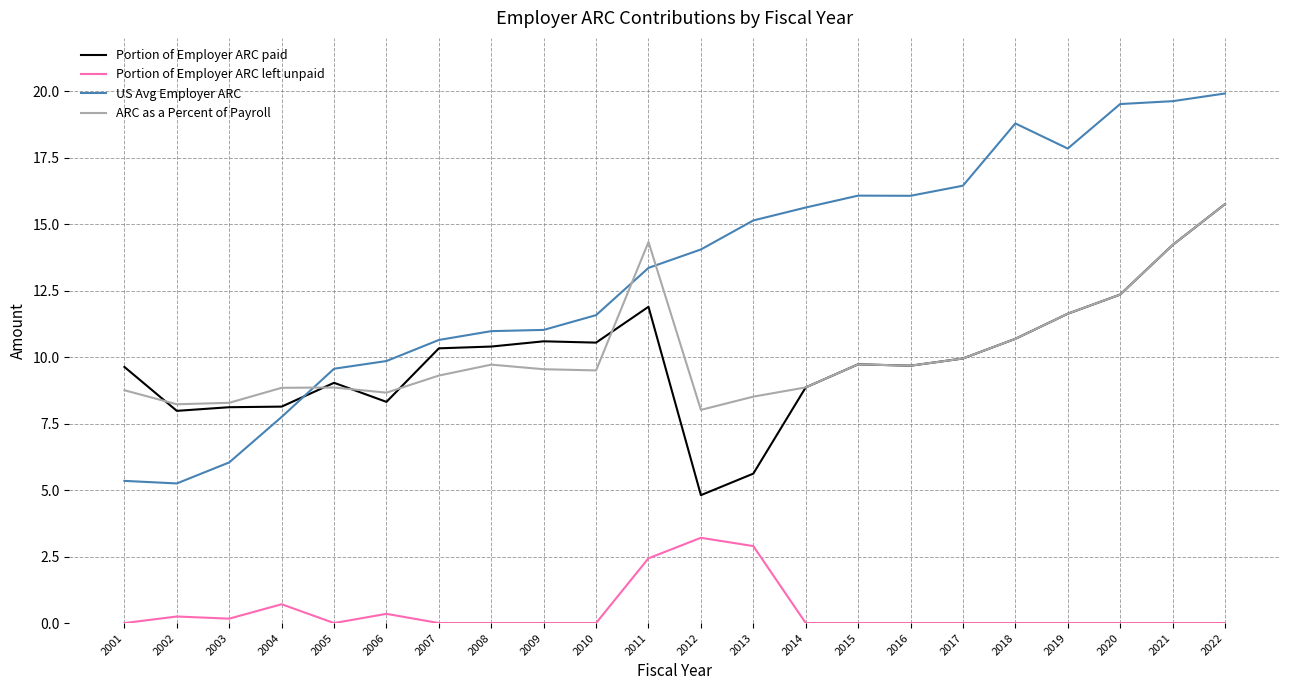

Is the value of ARC as a Percent of Payroll at 2011 greater than the value of Portion of Employer ARC left unpaid at 2016?

Yes